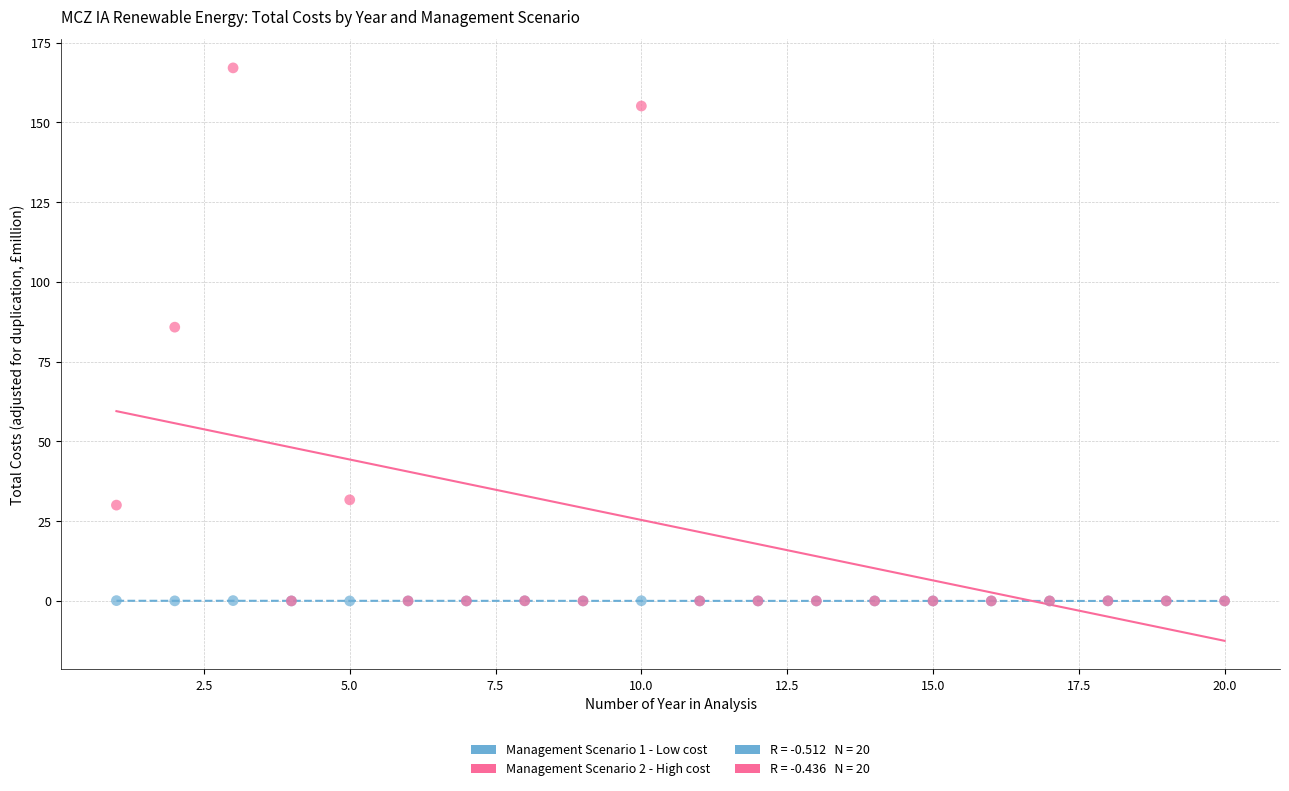

Across all series, what Y value is closest to 83?

85.8